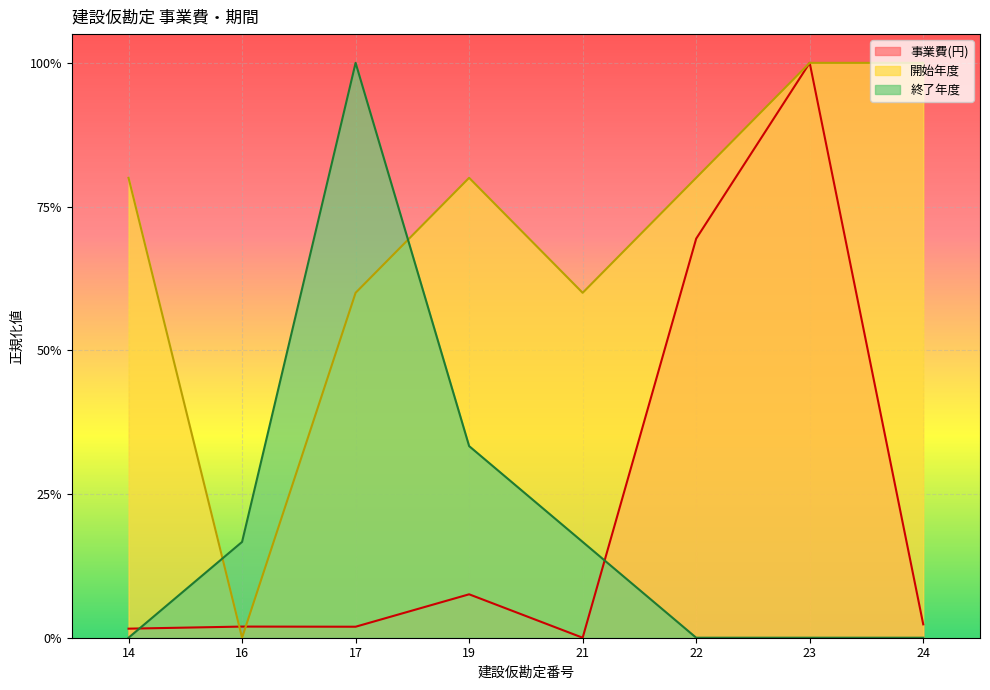

How many lines are shown in the chart?

3